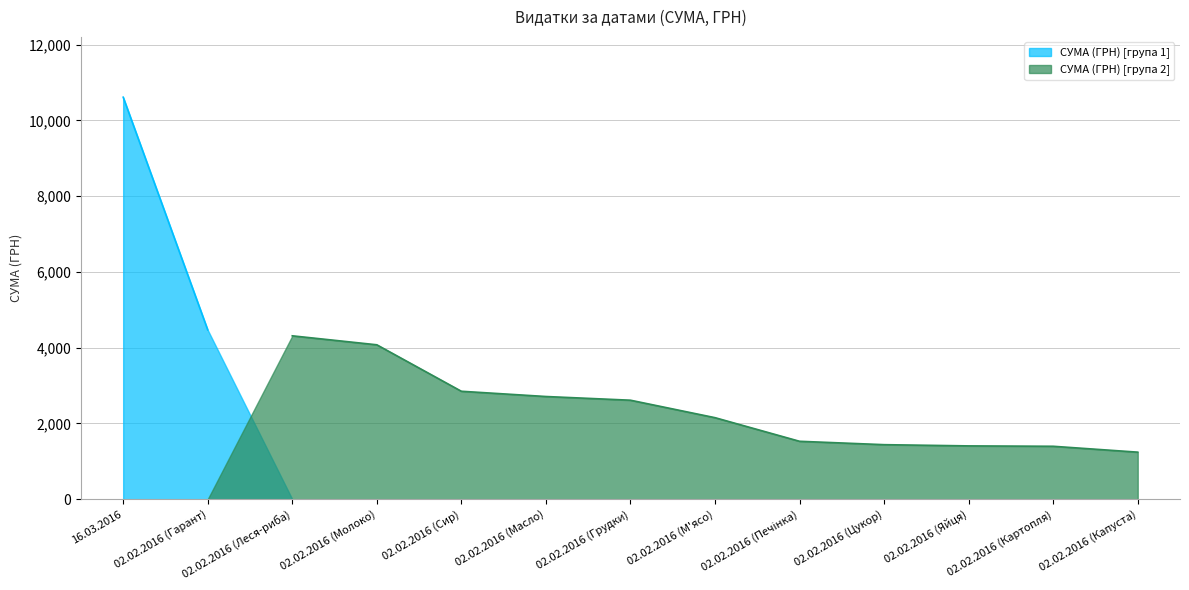

Which series has the widest spread of values?

СУМА (ГРН) [група 1]